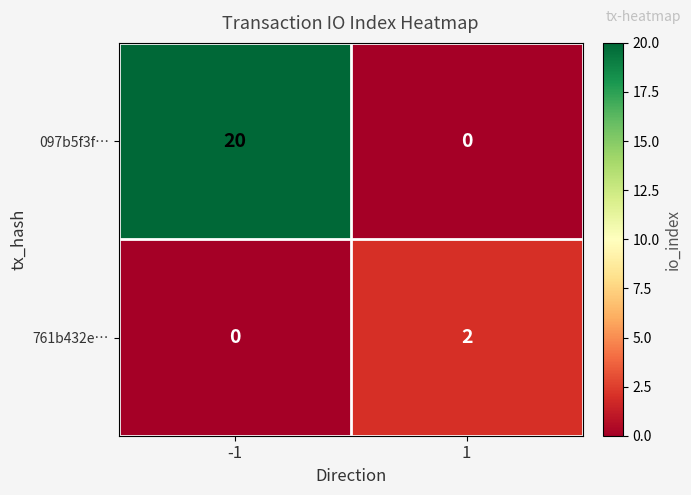

Count the number of data series in this chart.

2